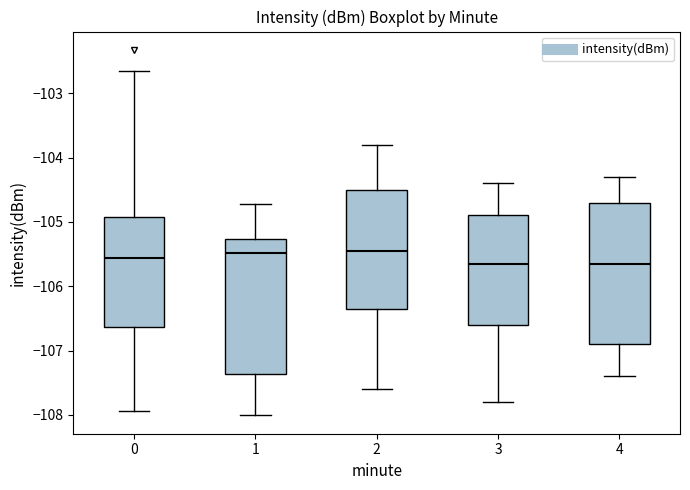

Reading left to right, read every box against the y-axis: the position of its median line, the range the box covers, and the ends of its whiskers. The values are not printed on the chart, so give them approximately, as read against the axis.

0: median -105.6, box -106.6 to -104.9, whiskers -107.9 to -102.6
1: median -105.5, box -107.4 to -105.3, whiskers -108.0 to -104.7
2: median -105.4, box -106.3 to -104.5, whiskers -107.6 to -103.8
3: median -105.6, box -106.6 to -104.9, whiskers -107.8 to -104.4
4: median -105.6, box -106.9 to -104.7, whiskers -107.4 to -104.3